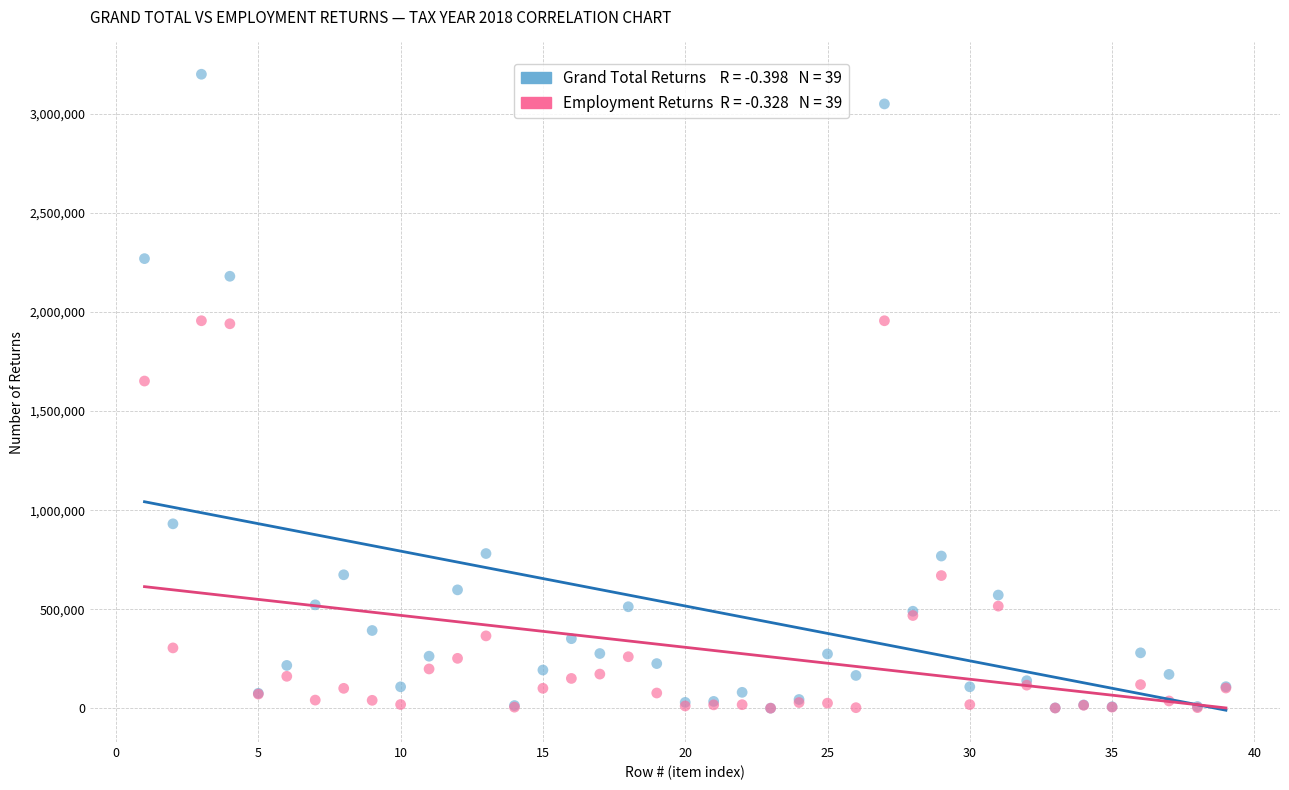

Across all series, what Y value is closest to 1600545?

1651920